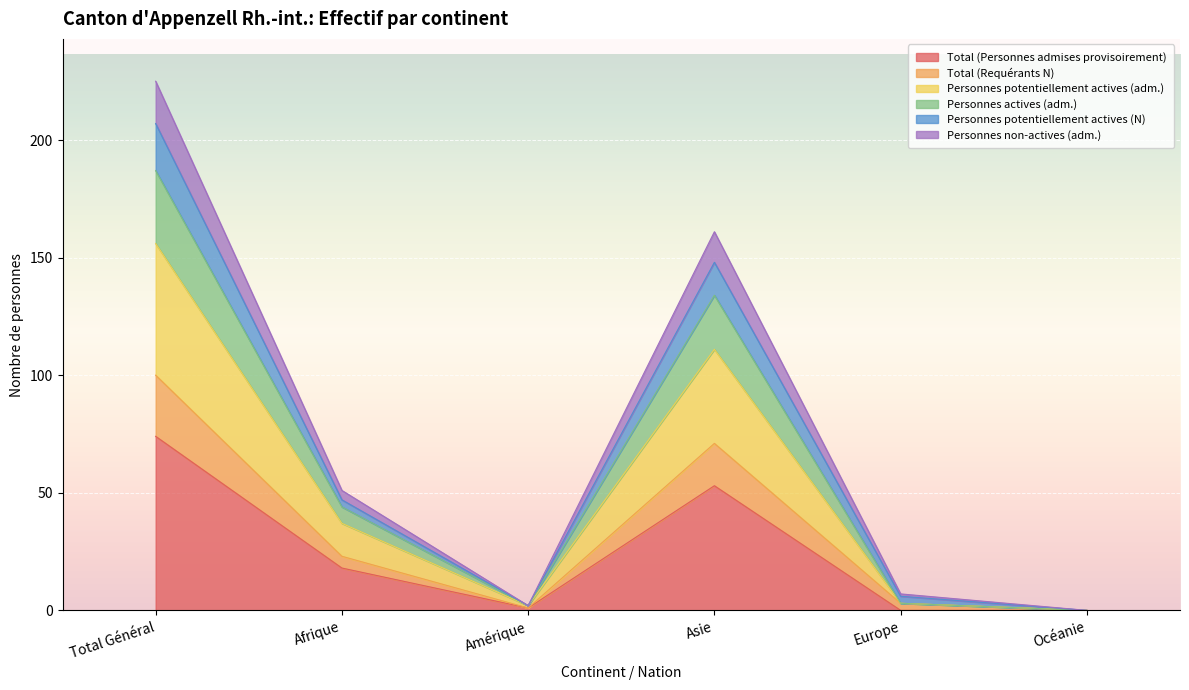

Is the value of Total (Personnes admises provisoirement) at Océanie greater than the value of Personnes non-actives (adm.) at Amérique?

No